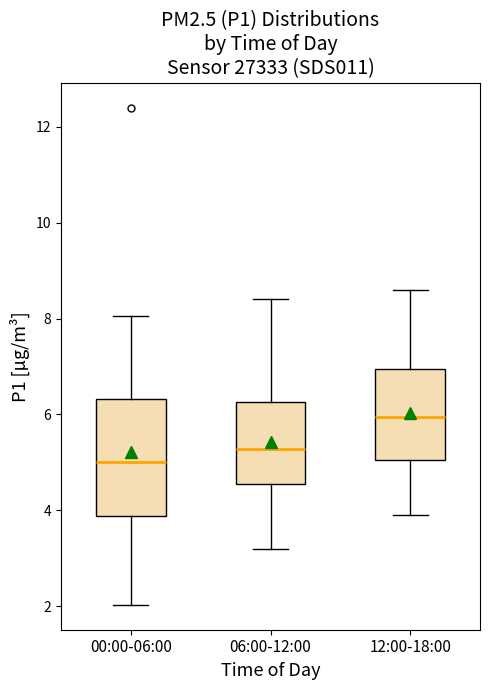

Reading left to right, transcribe this box plot: for each box, give where its median line is, the range the box spans, and where its two whiskers end, as read against the y-axis. The values are not printed on the chart, so give them approximately, as read against the axis.

00:00-06:00: median 5.0, box 3.8 to 6.4, whiskers 2.0 to 8.0
06:00-12:00: median 5.2, box 4.6 to 6.2, whiskers 3.2 to 8.4
12:00-18:00: median 6.0, box 5.0 to 7.0, whiskers 4.0 to 8.6